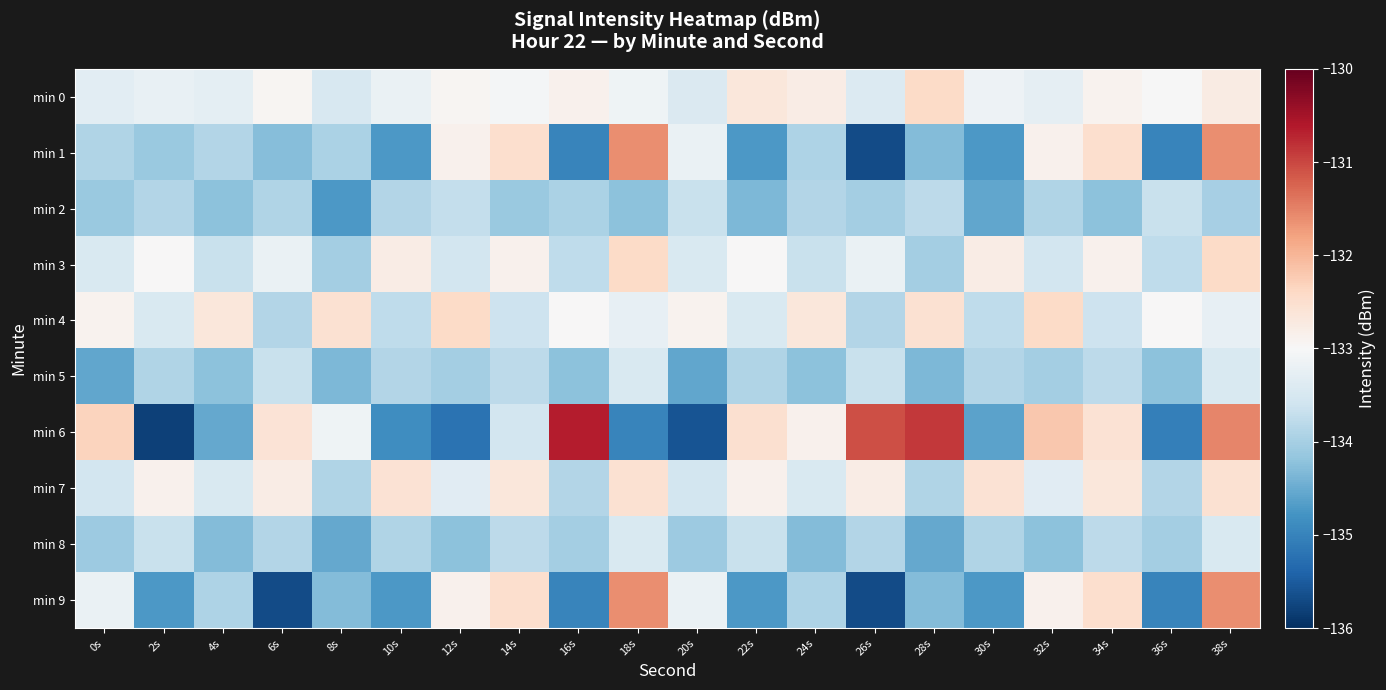

Which series has the largest range (max minus min)?

min 6